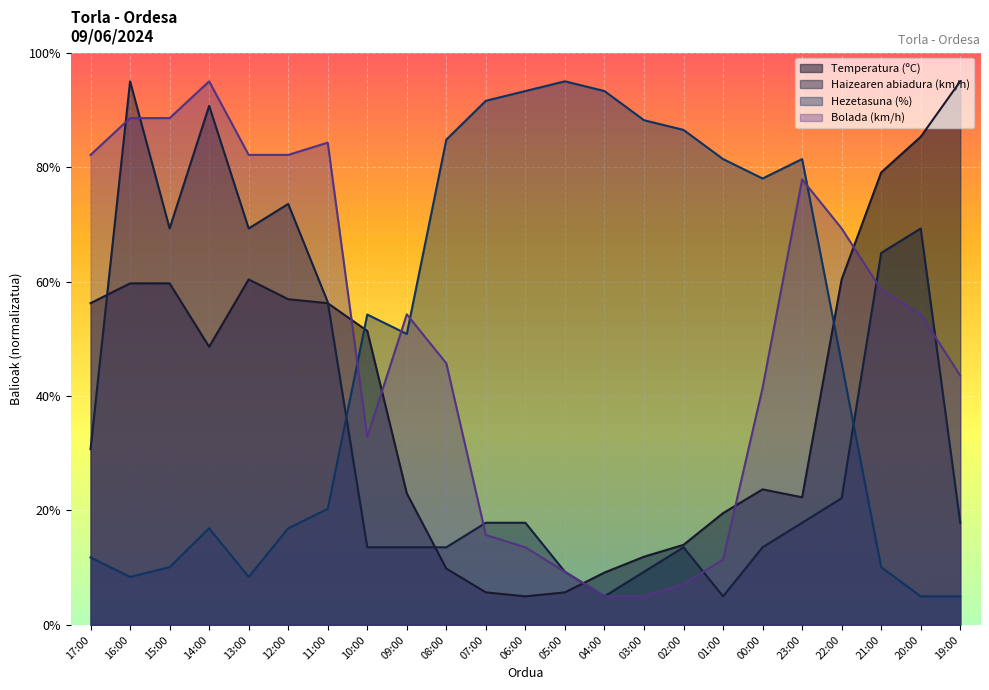

What is the difference between the maximum and second lowest values in the Bolada (km/h) series?

90.0